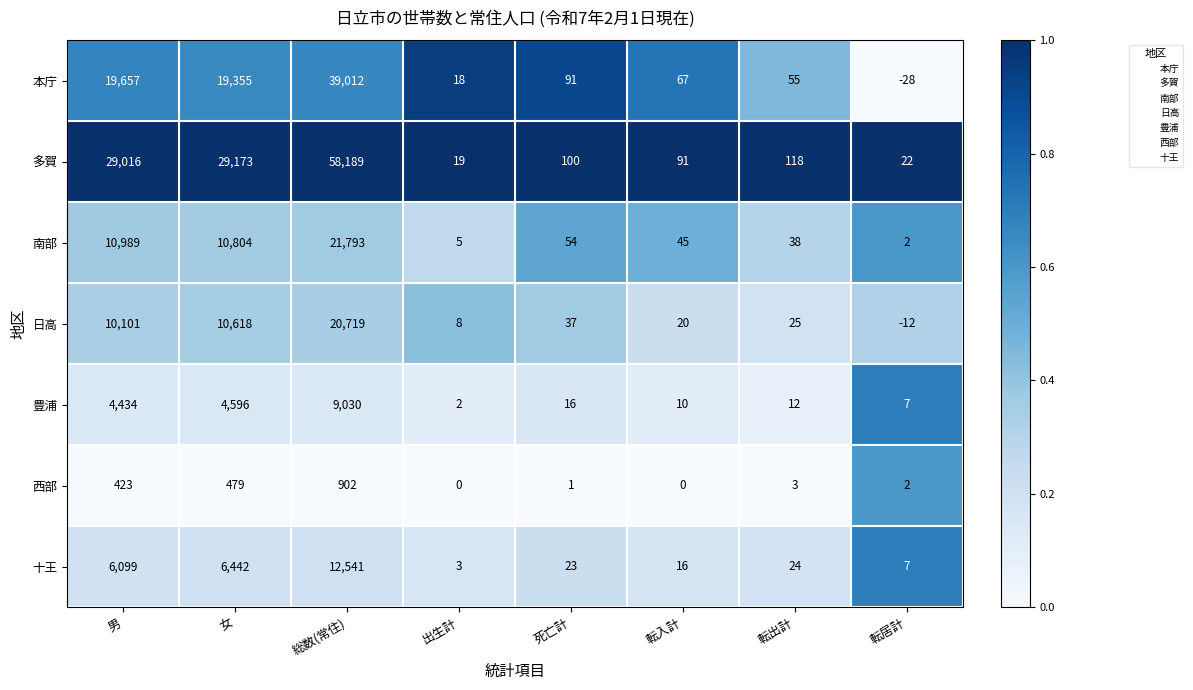

At which label is 日高 closest to 10353?

男